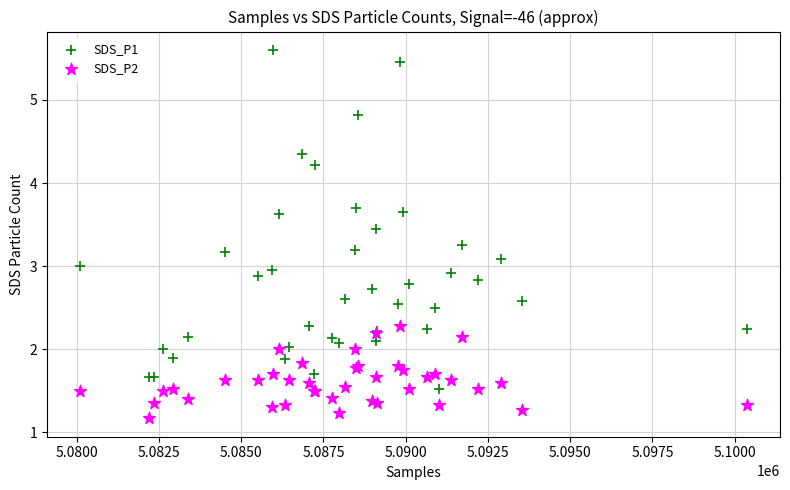

What are all the series names shown in the legend?

SDS_P1, SDS_P2